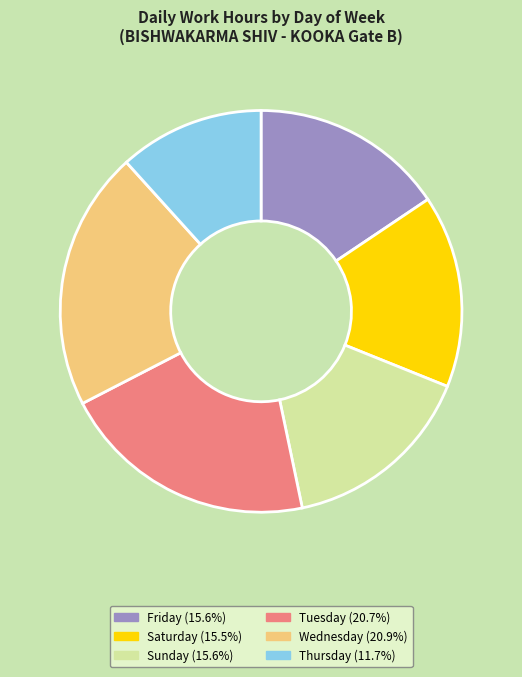

Does Friday (15.6%) represent more than half of the total?

No